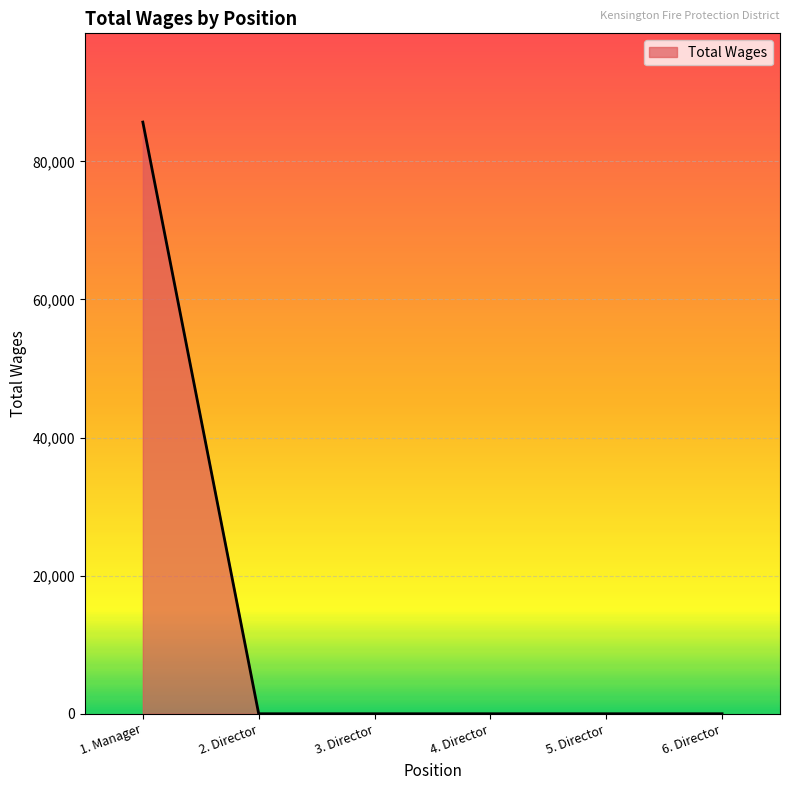

Is it true that the value at 6. Director is 0?

True